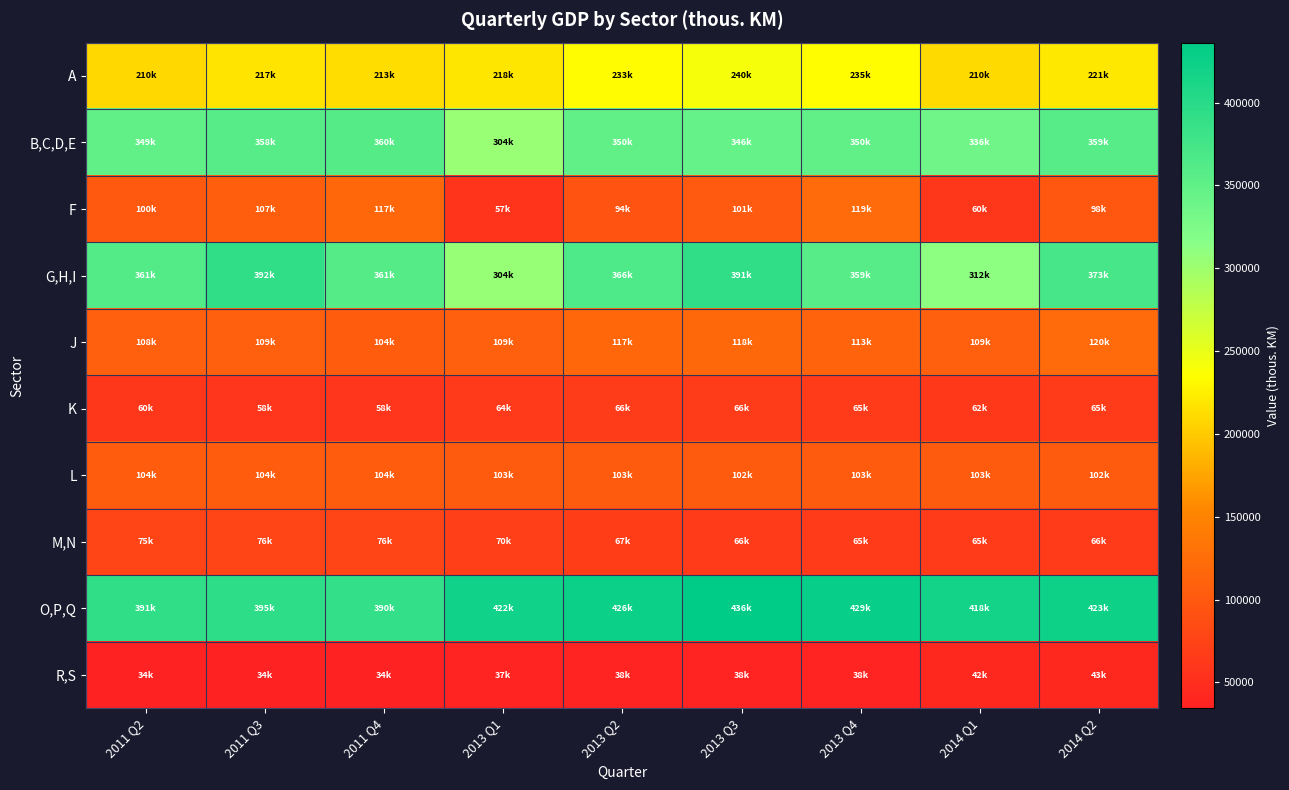

What is the smallest value displayed?

34399.5